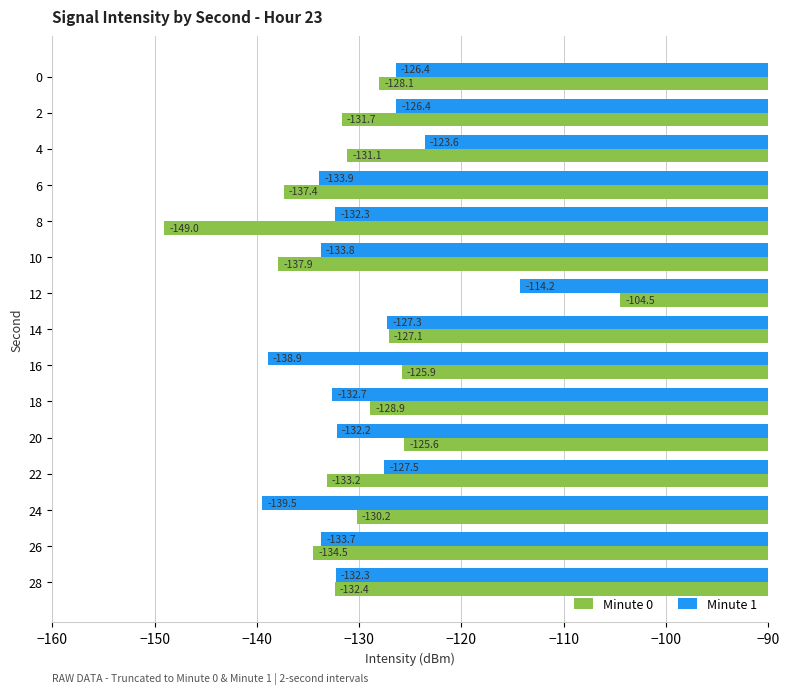

At which category is the sum across all series the highest?

12